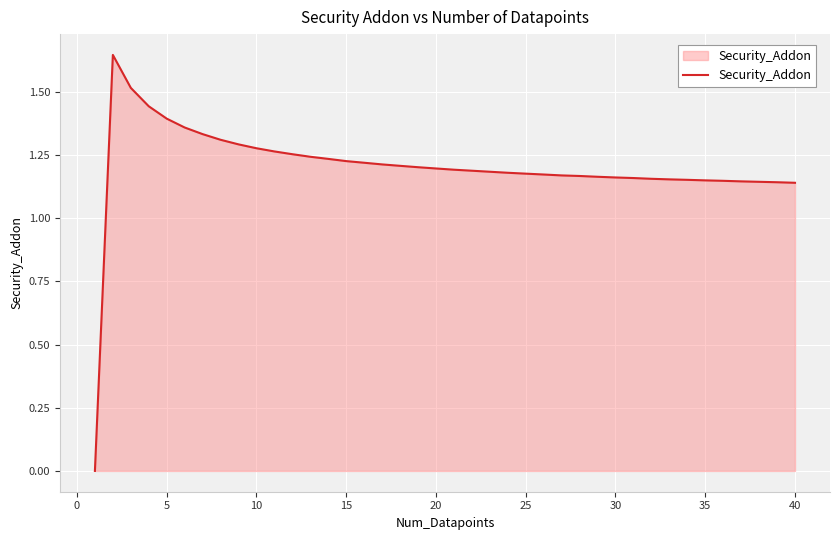

Approximately how many times larger is the value at 30 compared to 10?

0.9